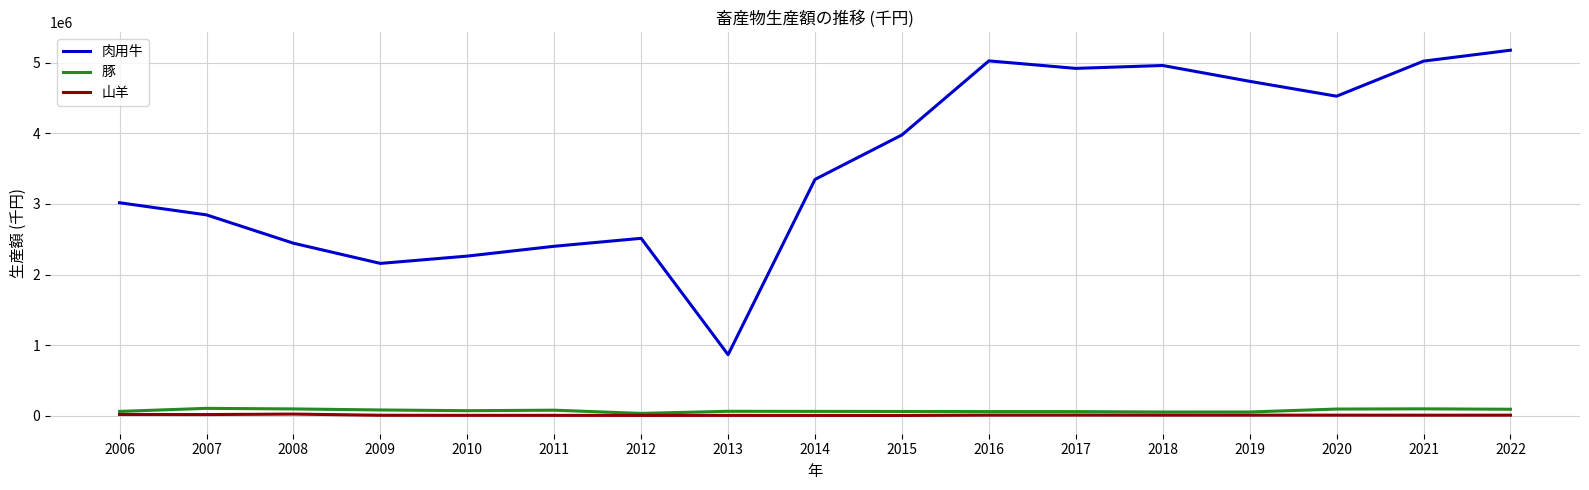

The 肉用牛 series shows 2158469 at 2009. True or false?

True